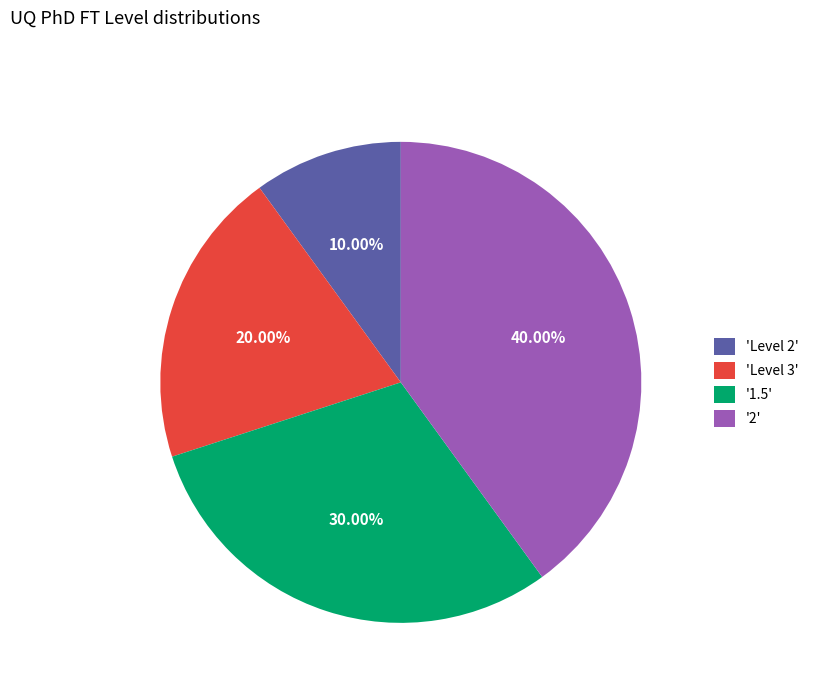

Is there a majority slice in this chart?

No